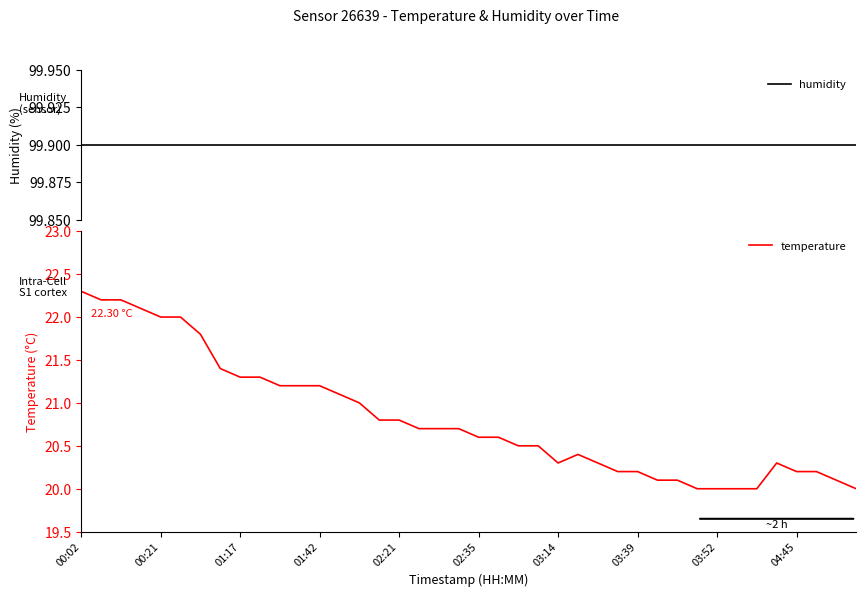

Between 02:35 and 13, which series saw the biggest shift?

temperature